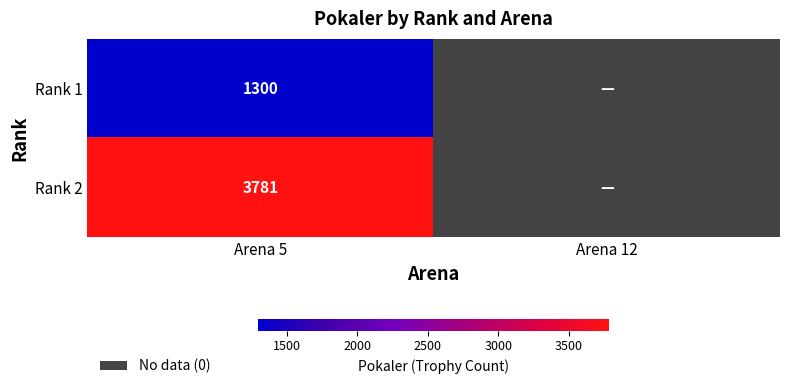

The Rank 2 series shows 2410 at Arena 5. True or false?

False